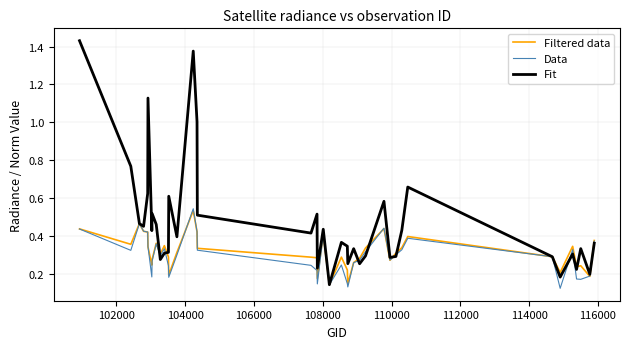

Which series has the largest total across all categories?

Fit